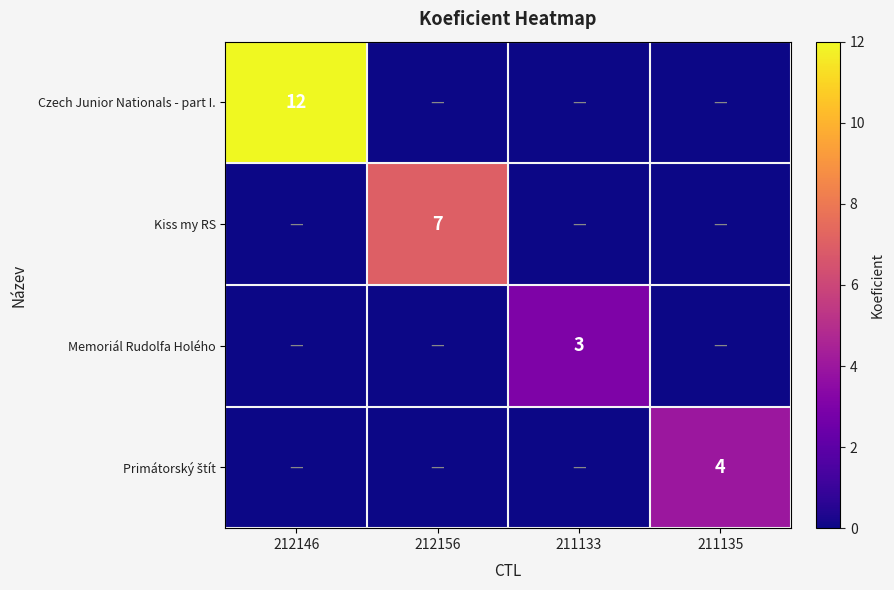

True or false: Czech Junior Nationals - part I. has a value of 12 at 212146.

True